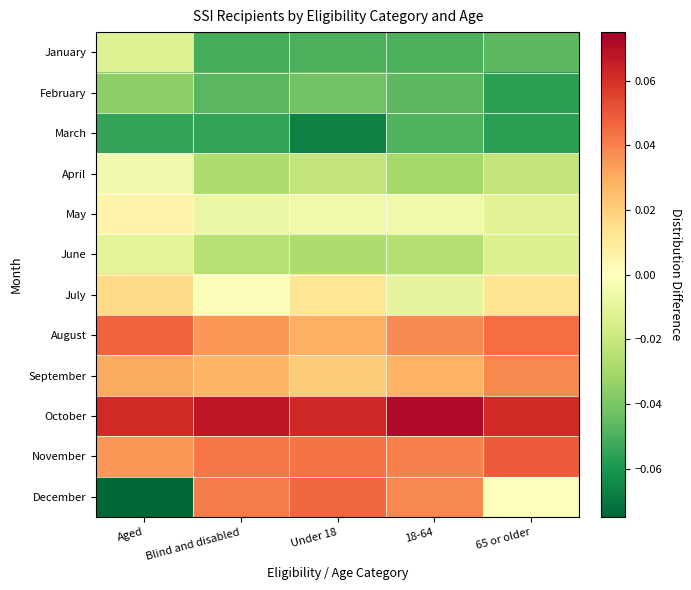

List the series in order of their peak value, lowest first.

March, February, January, June, April, May, July, September, December, August, November, October